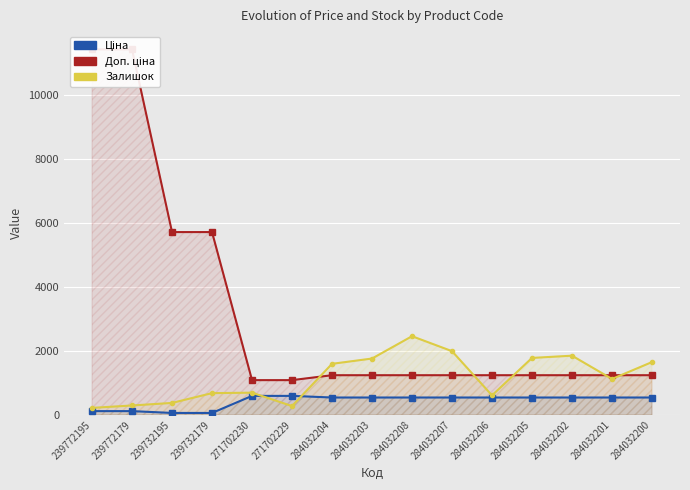

How many lines are shown in the chart?

3